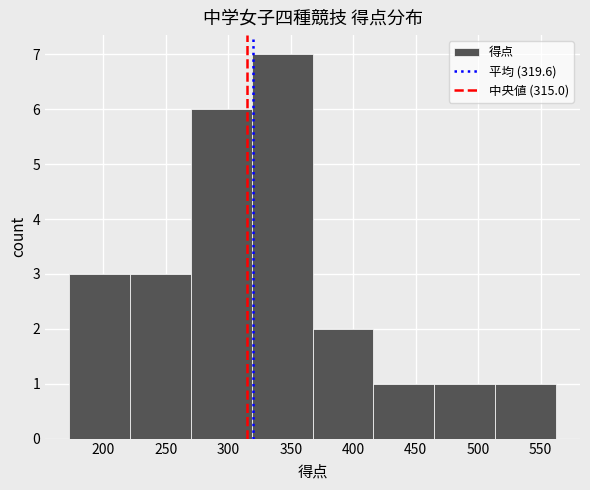

How tall is the bar that spans 270 to 320 on the x-axis? Neither the bar edges nor the heights are printed on the chart, so give them approximately, as read against the axes.

6